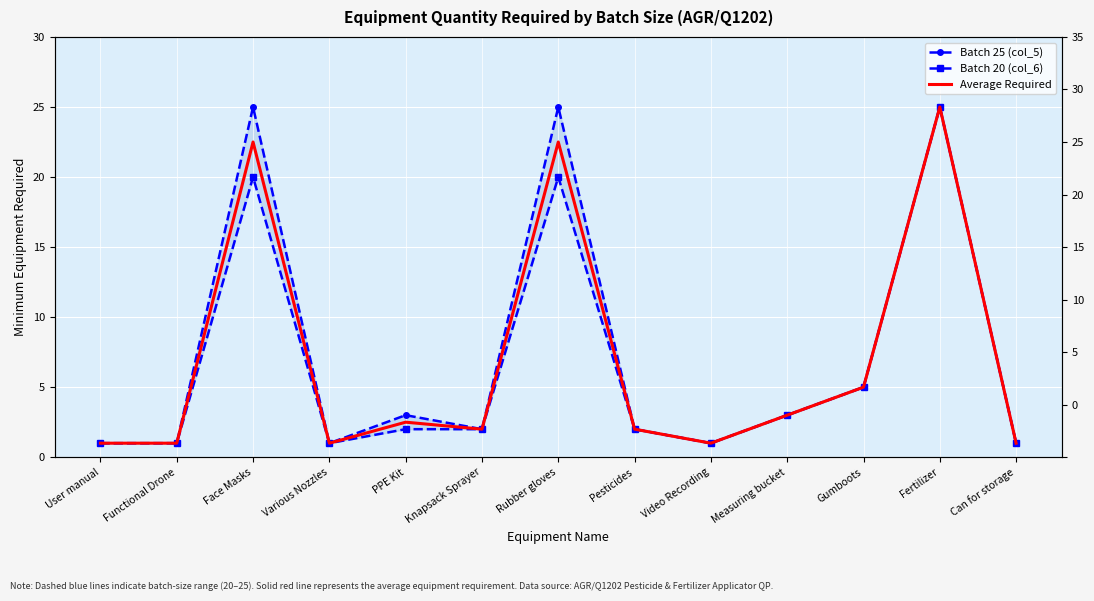

How many lines are shown in the chart?

3